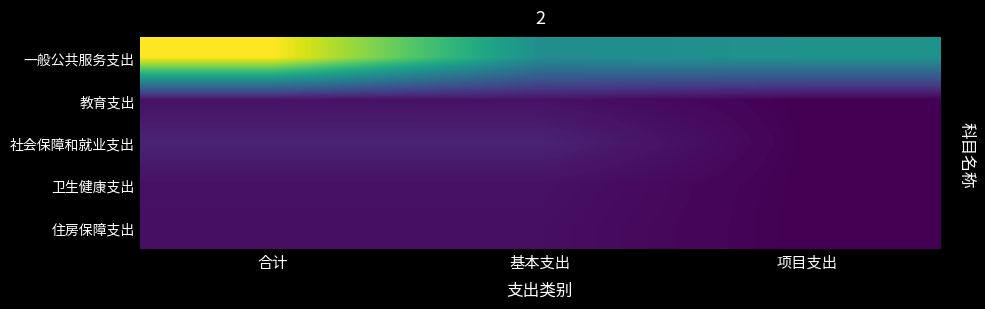

Rank the series by their maximum value, from lowest to highest.

住房保障支出, 卫生健康支出, 教育支出, 社会保障和就业支出, 一般公共服务支出